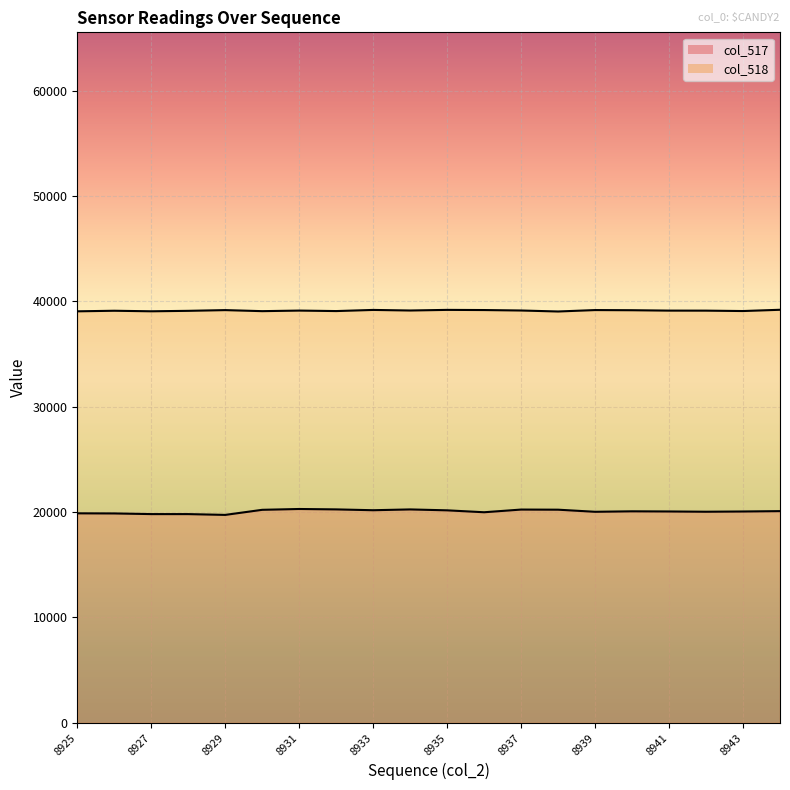

What is the total value across all series at 8935?

59362